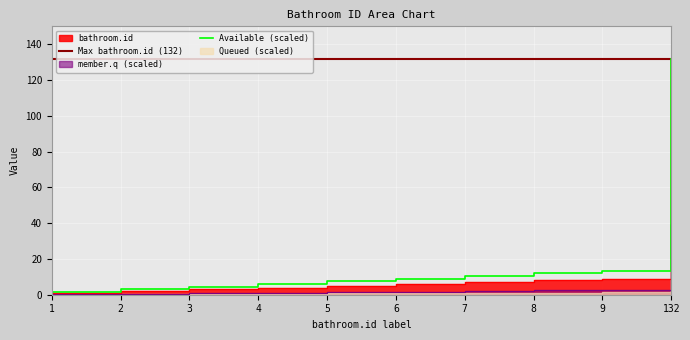

Where does the data first go above 6?

7